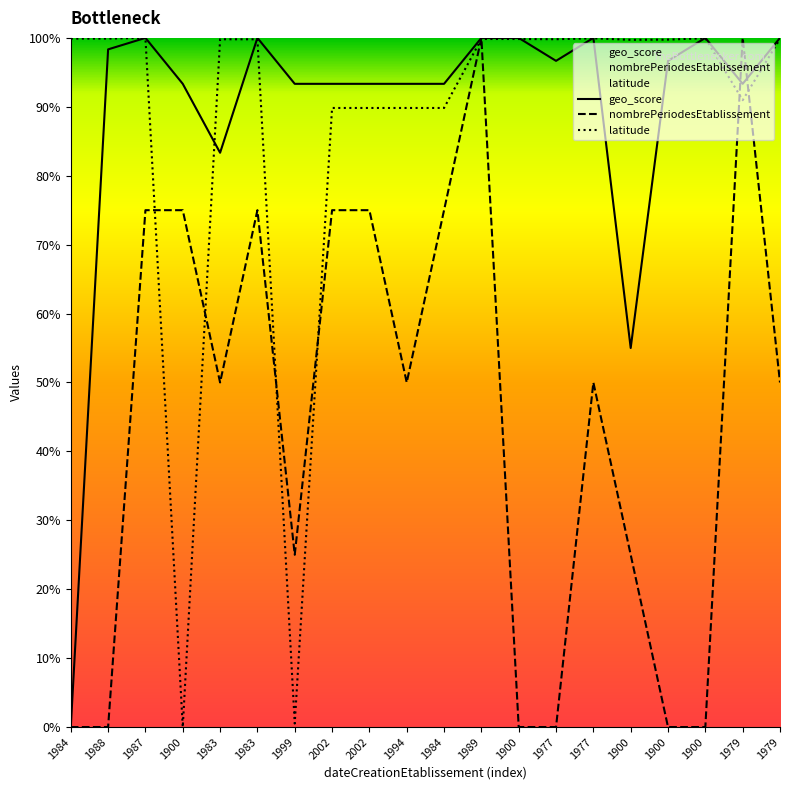

What is the sum of the geo_score values at 1999 and 1900?

1.9